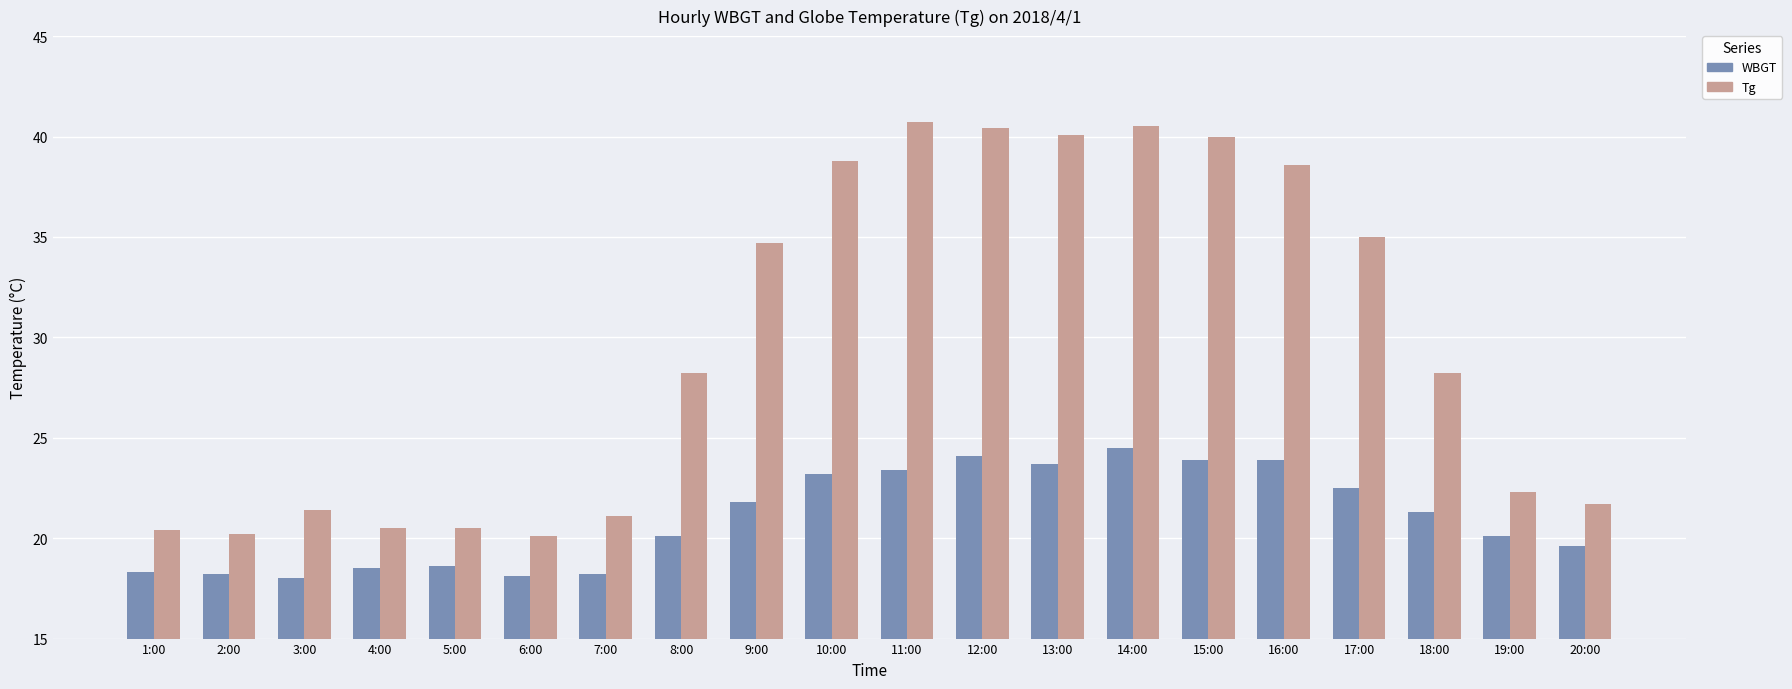

The value of Tg at 3:00 is 36.0. True or false?

False